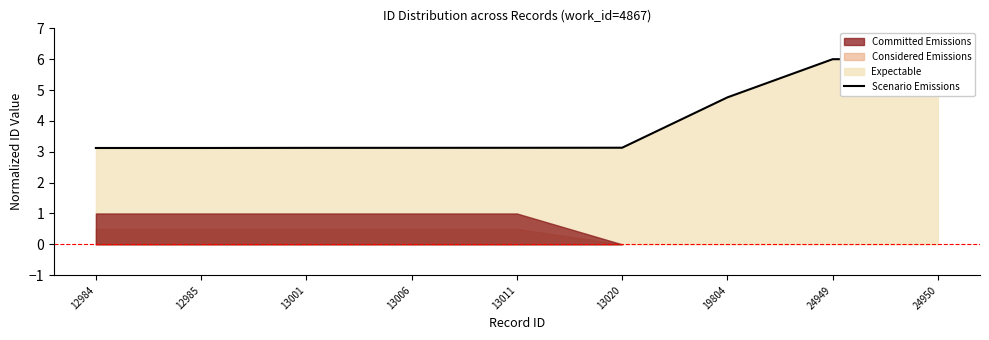

Which label corresponds to the smallest value in the chart?

12984